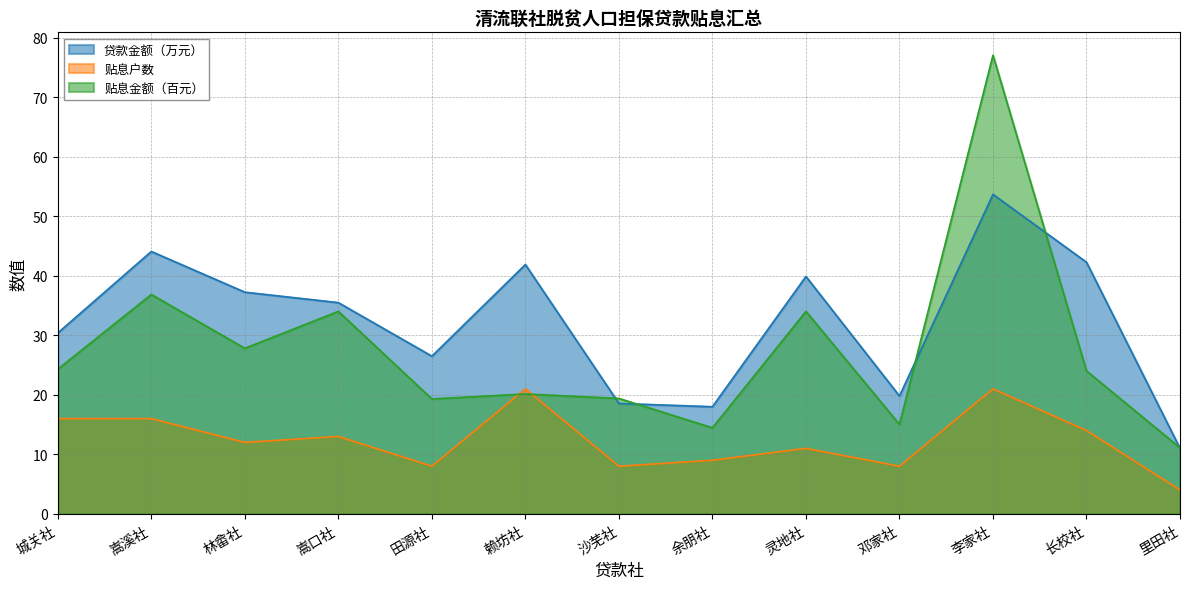

Reading left to right, extract all data points from this chart.

贷款金额（万元）: 30.4	44.1	37.3	35.5	26.5	41.9	18.6	18.0	39.9	19.8	53.7	42.3	11.0
贴息户数: 16.0	16.0	12.0	13.0	8.0	21.0	8.0	9.0	11.0	8.0	21.0	14.0	4.0
贴息金额（元）: 24.3	36.9	27.8	34.0	19.3	20.1	19.4	14.5	34.0	15.0	77.1	24.0	11.1